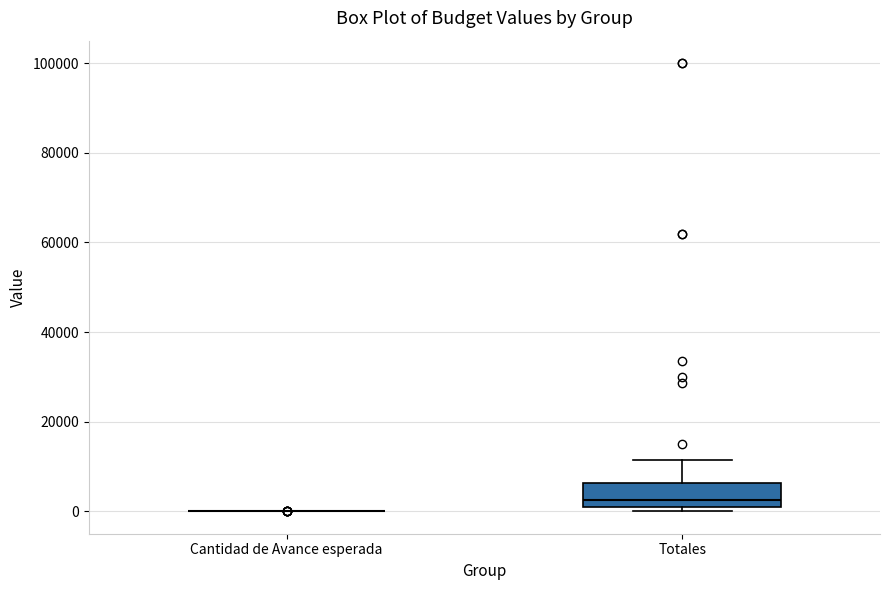

Reading left to right, read every box against the y-axis: the position of its median line, the range the box covers, and the ends of its whiskers. The values are not printed on the chart, so give them approximately, as read against the axis.

Cantidad de Avance esperada: box collapsed to a line at 0, whiskers 0 to 0
Totales: median 2000, box 0 to 6000, whiskers 0 (just below the box's lower edge) to 12000